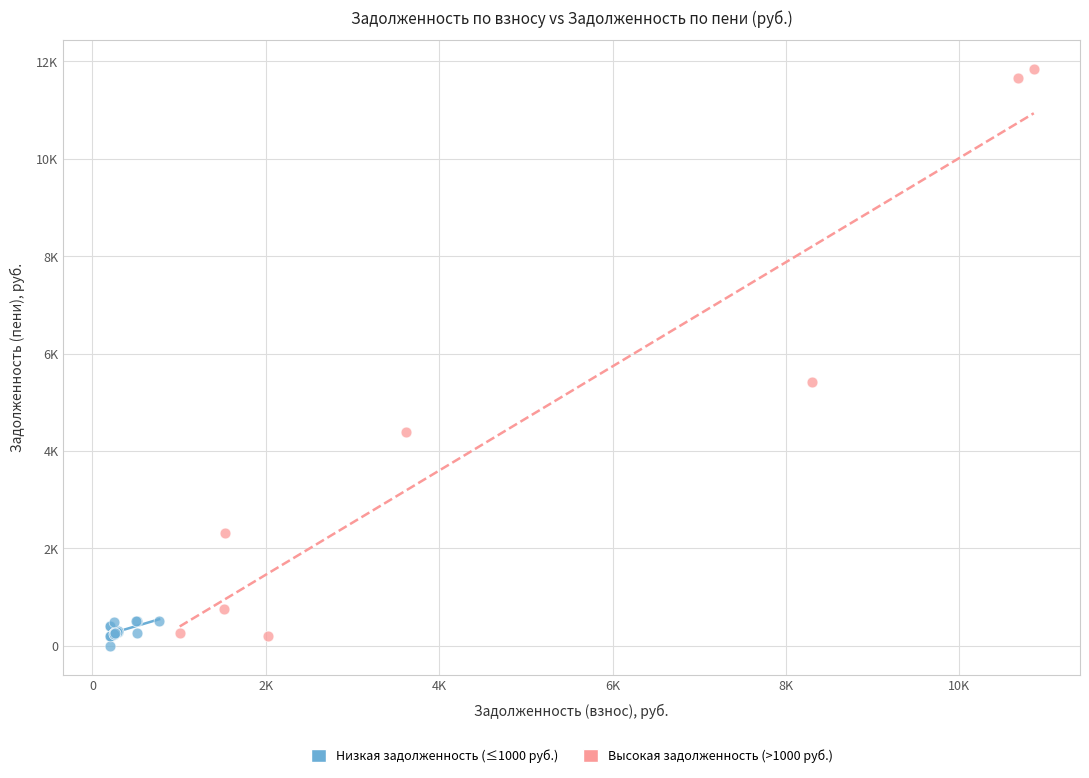

What are all the series names shown in the legend?

Низкая задолженность (≤1000 руб.), Высокая задолженность (>1000 руб.)